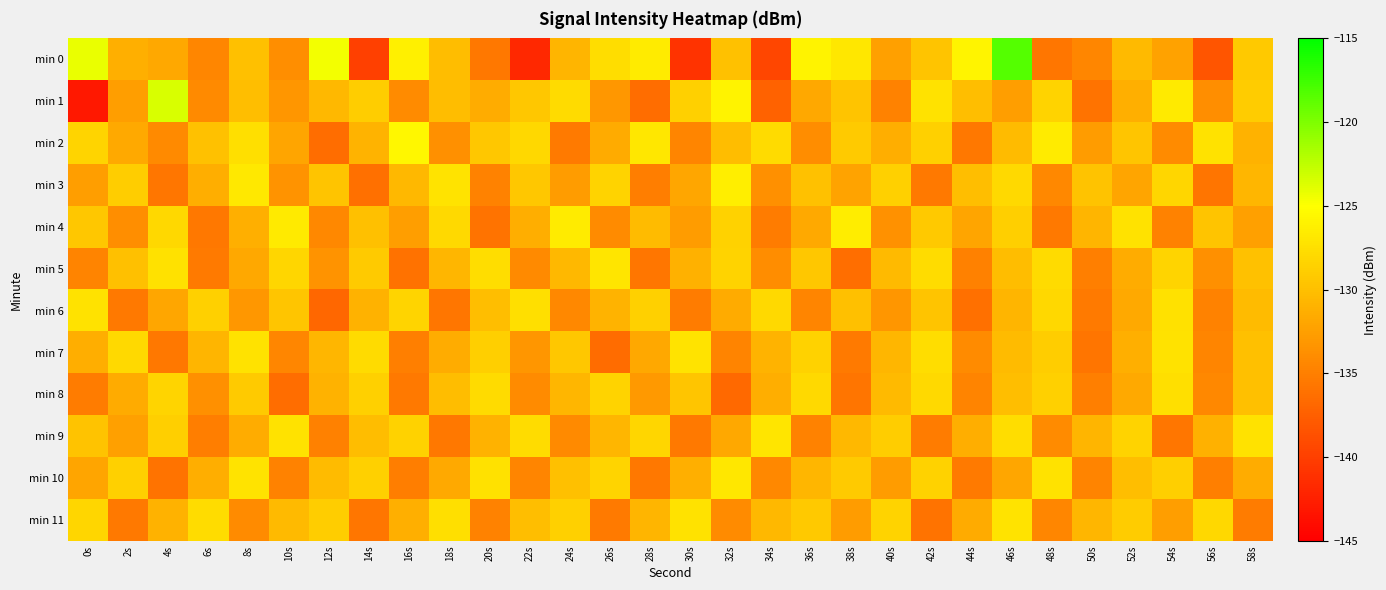

Between 8s and 38s, which series saw the biggest shift?

min 7